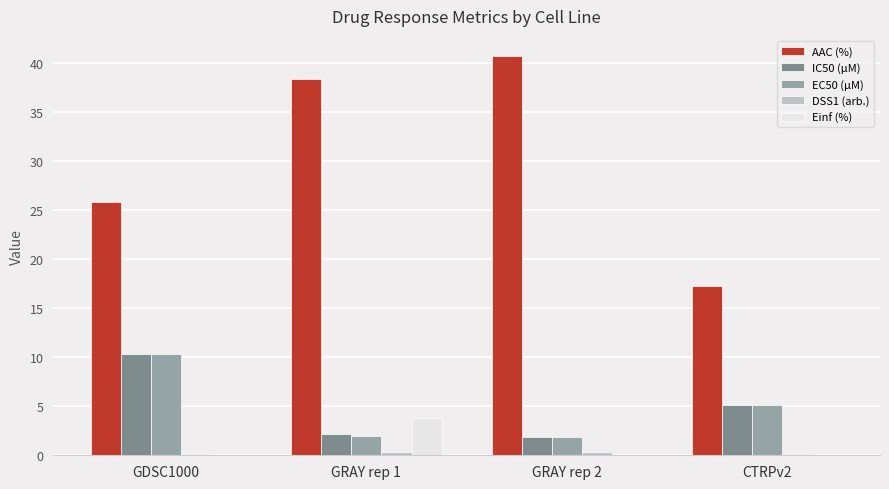

Is it true that IC50 (µM) equals 17.0 at GDSC1000?

False